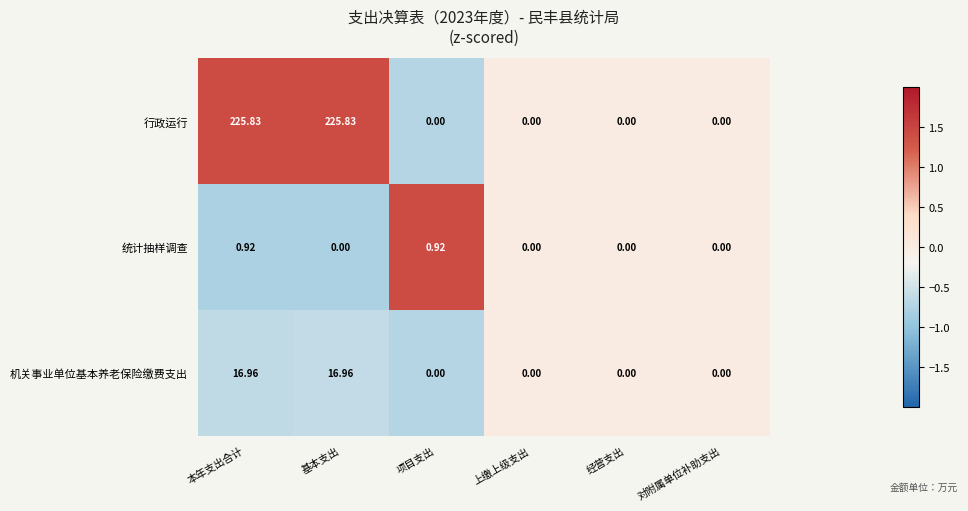

List the series in order of their peak value, lowest first.

统计抽样调查, 机关事业单位基本养老保险缴费支出, 行政运行